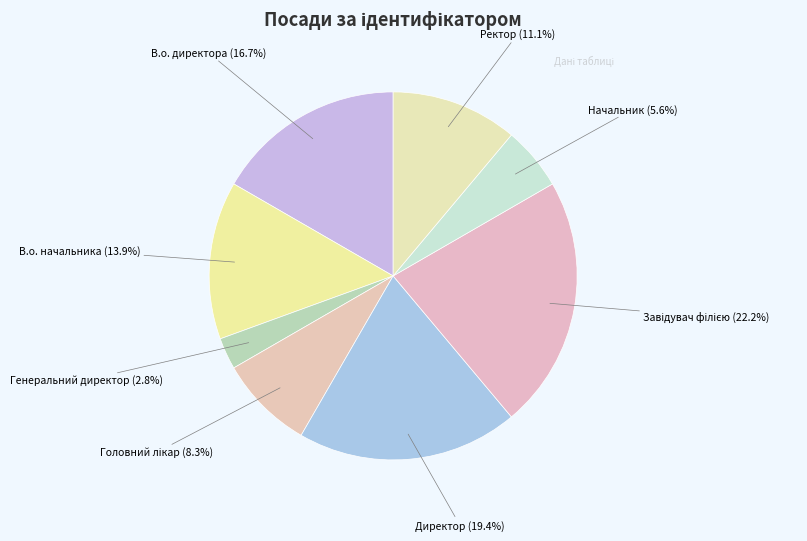

Is Начальник the majority of the pie?

No